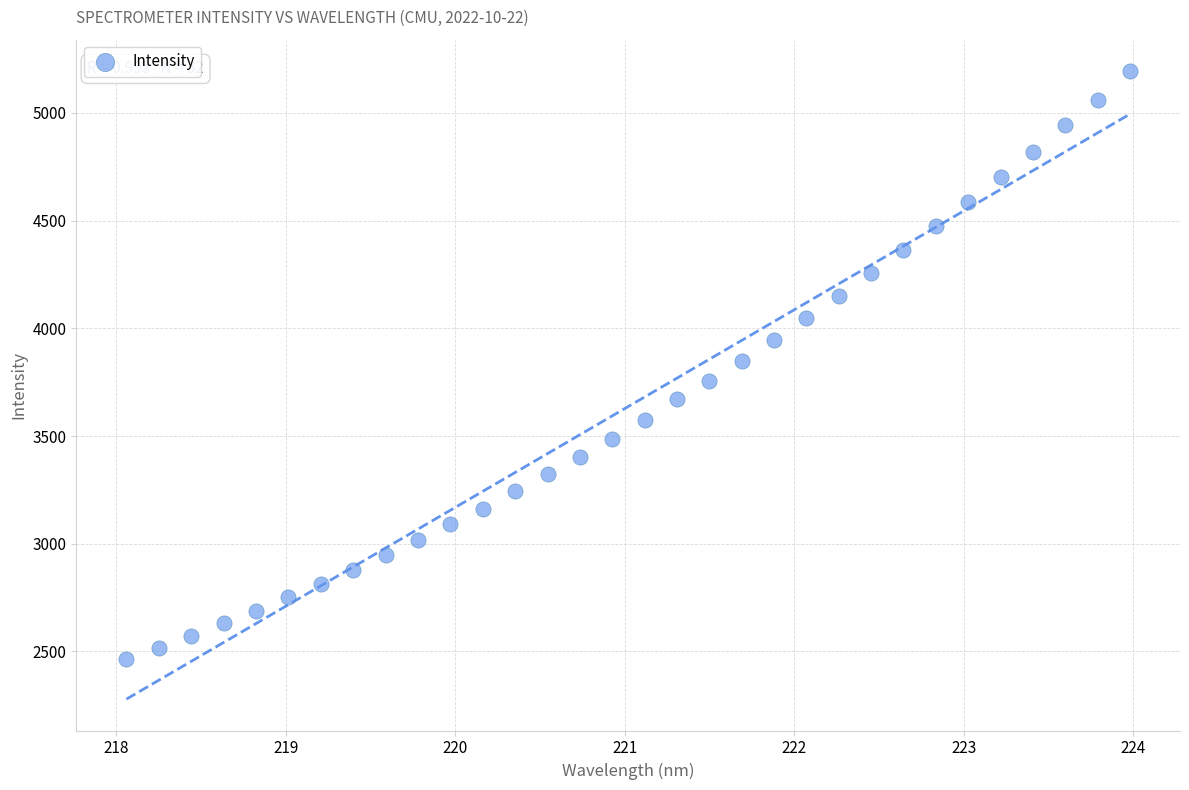

What is the range of Y values (max minus min)?

2731.0